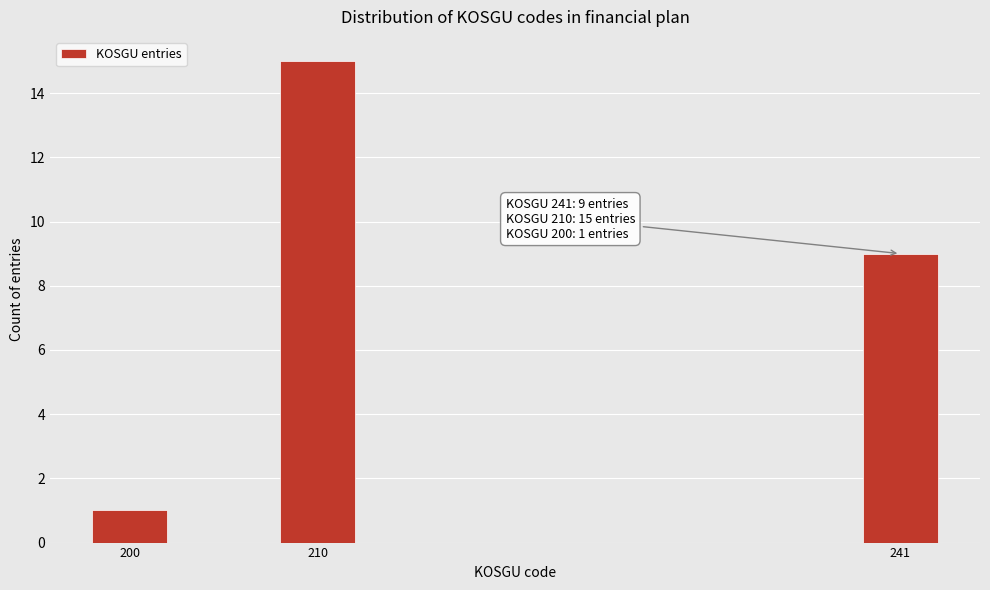

Reading left to right, extract all data points from this chart.

200=1	210=15	241=9